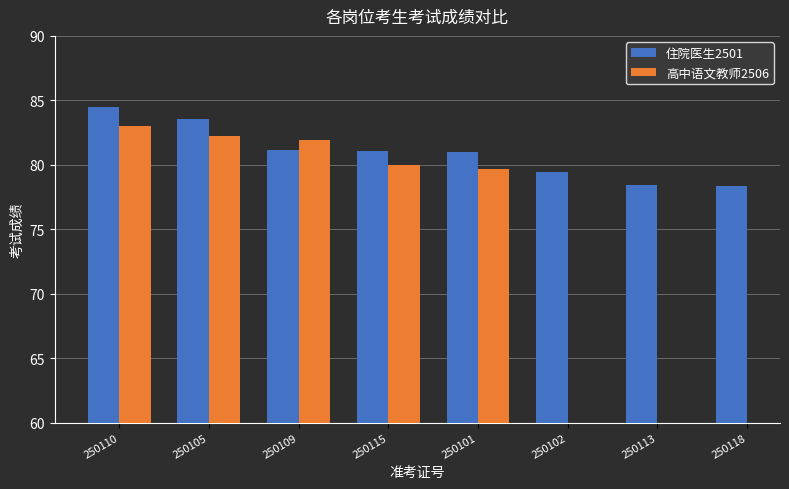

Which category has the highest value in the 住院医生2501 series?

250110